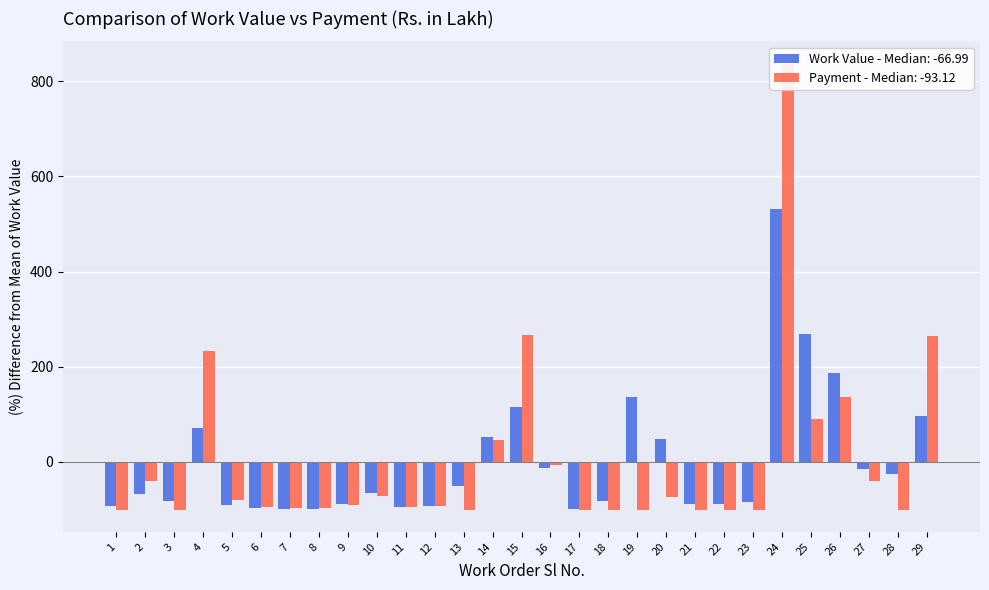

What is the total value across all series at 15?

382.0